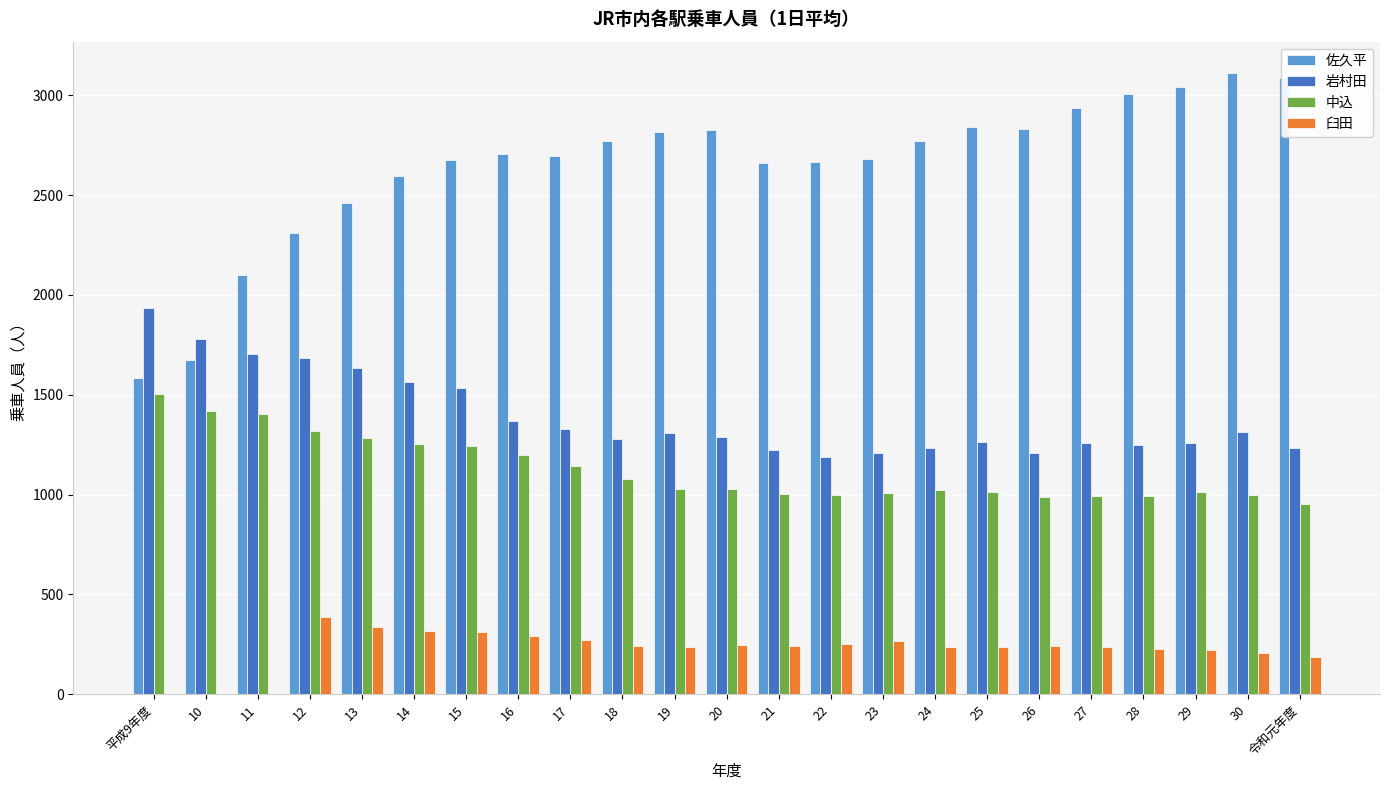

What is the greatest value displayed?

3113